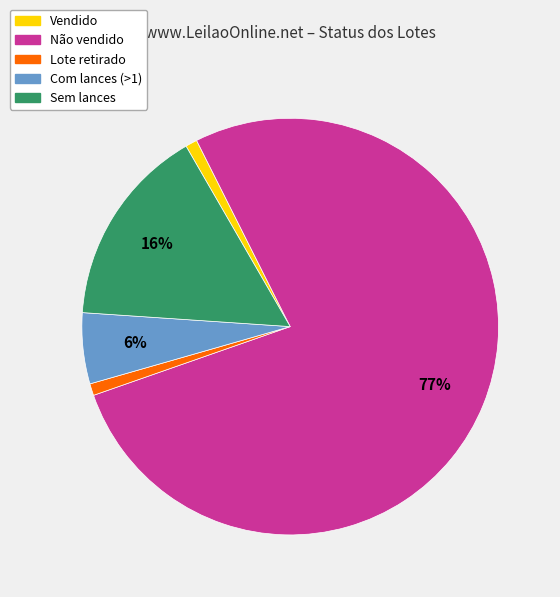

What percentage is the Lote retirado slice, to the nearest percent?

1%